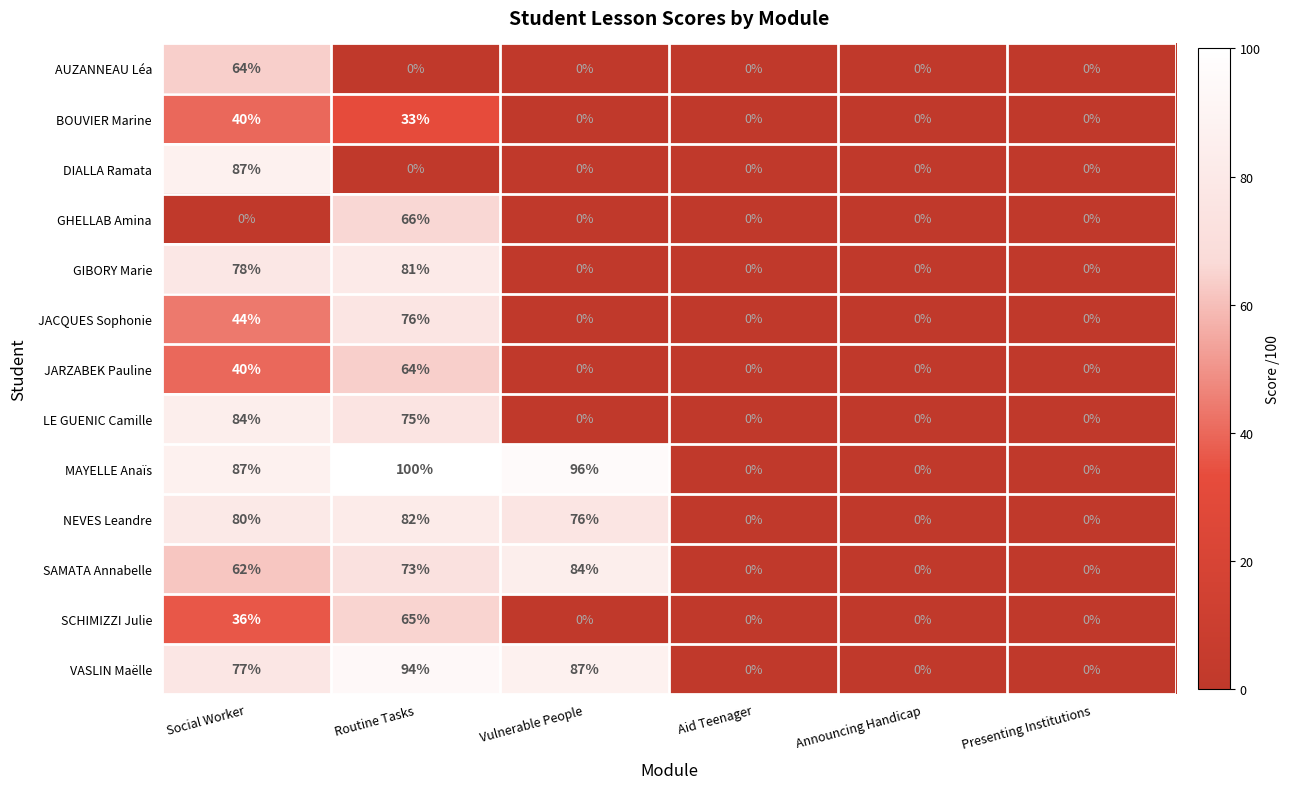

Which category has the highest value in the SCHIMIZZI Julie series?

Routine Tasks